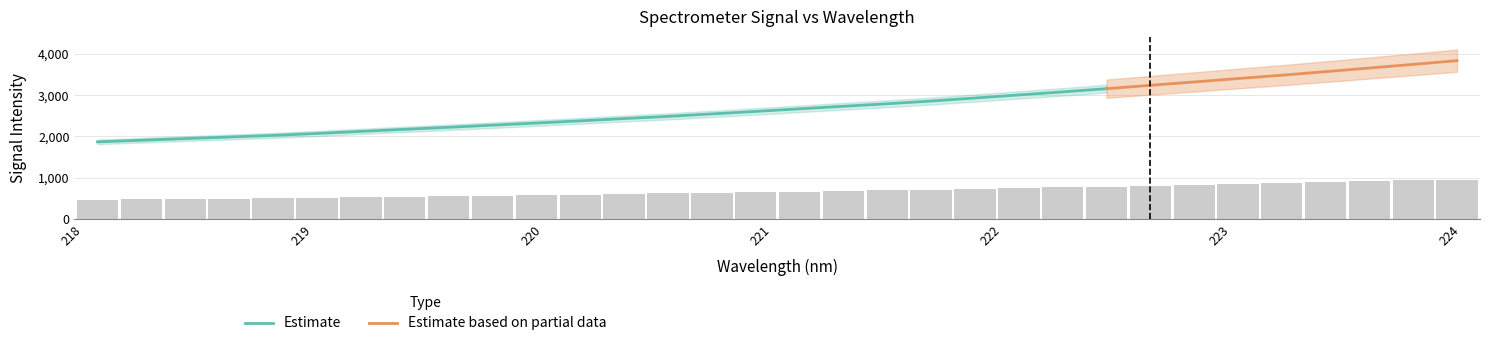

Does the chart contain stacked bars?

No